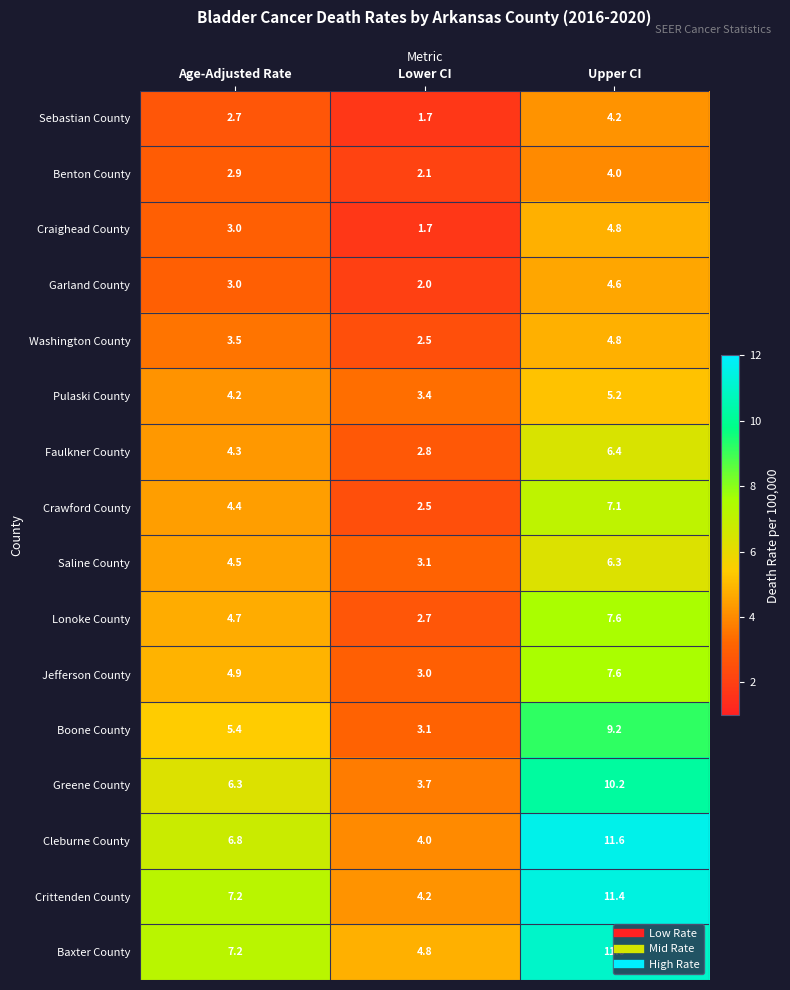

The value of Lonoke County at Lower CI is 1.6. True or false?

False